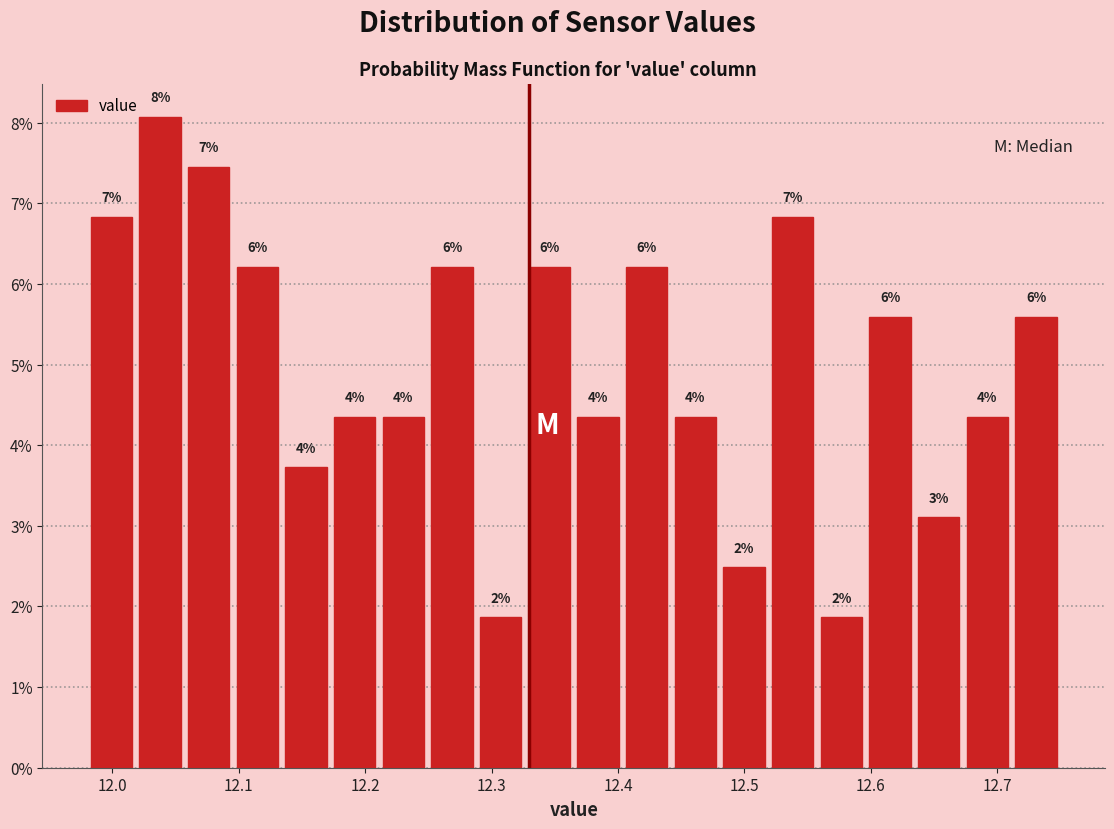

Read against the x-axis, roughly where is the centre of the tallest bar?

12.04